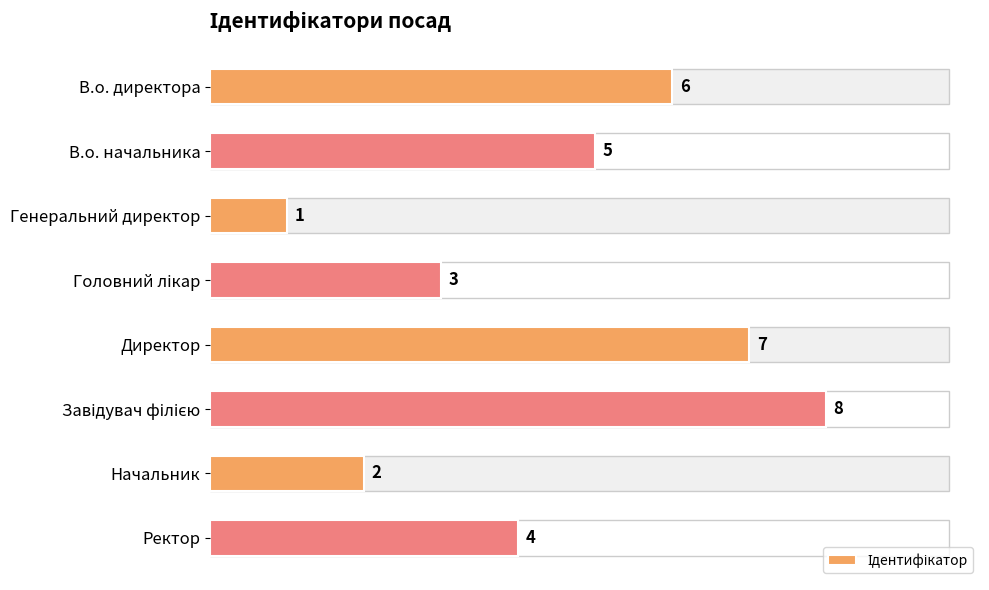

Which category has the lowest value across all series?

Генеральний директор